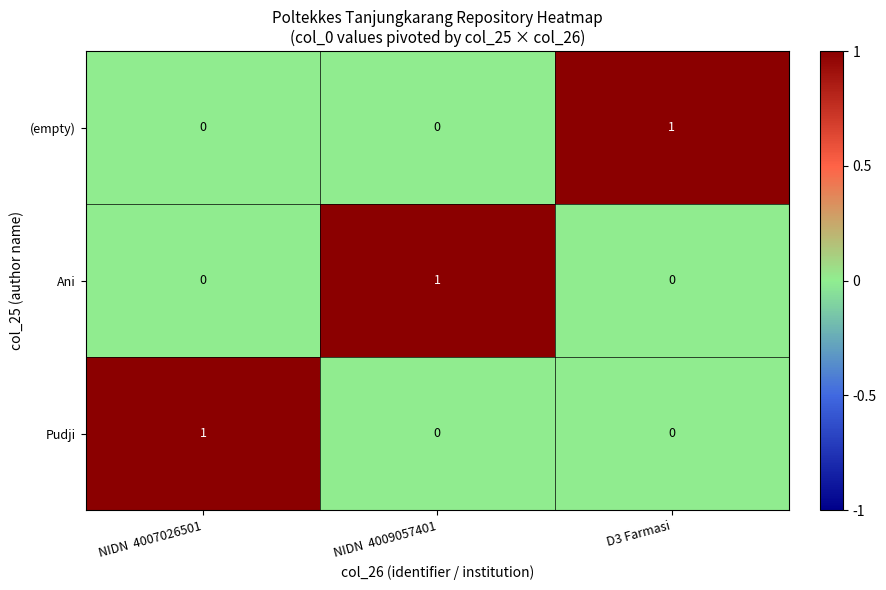

Is it true that (empty) equals 0 at NIDN  4007026501?

True